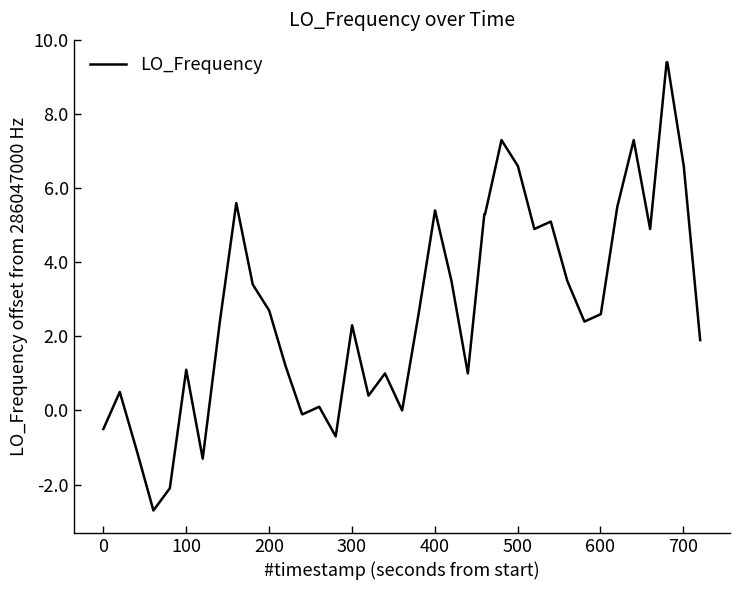

What is the difference between the maximum and minimum values?

12.1